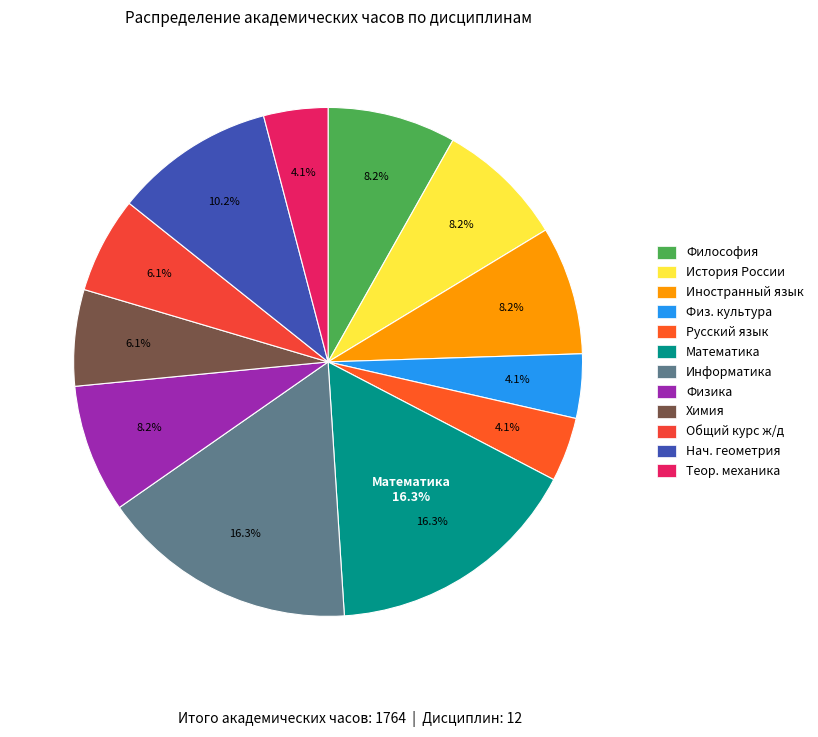

Which slice is the smallest?

Физическая культура и спорт